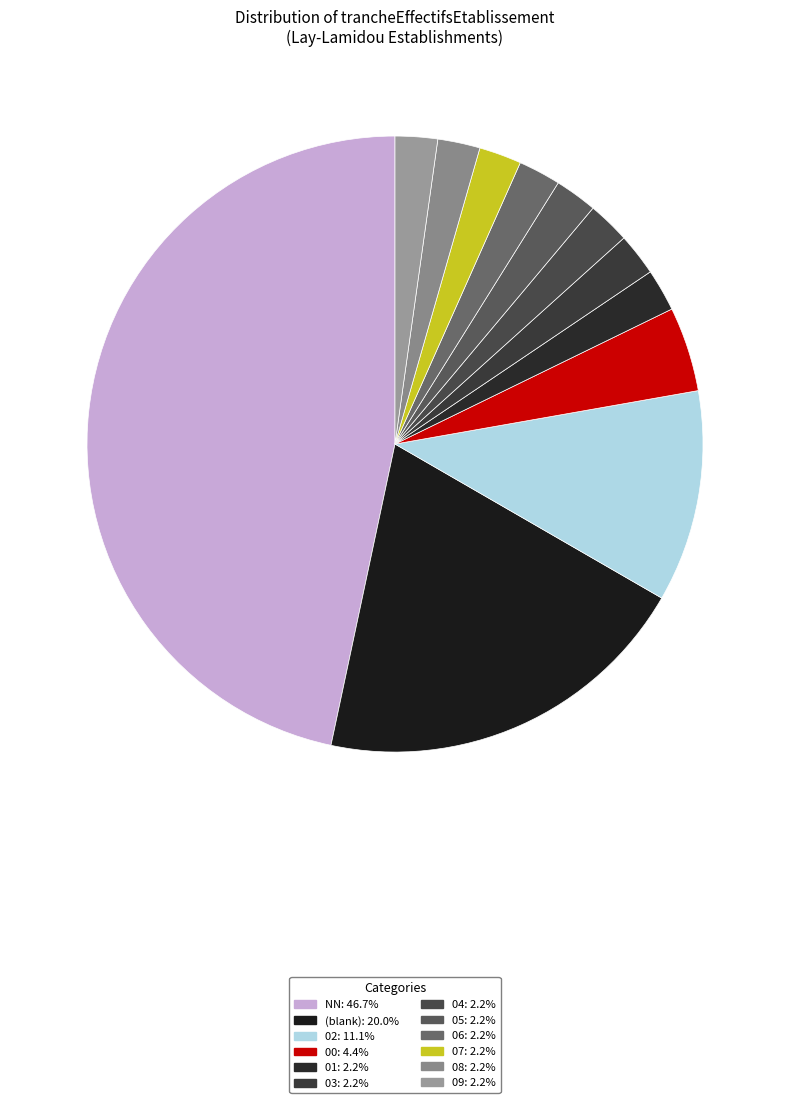

To the nearest percent, what is the average slice percentage?

8%